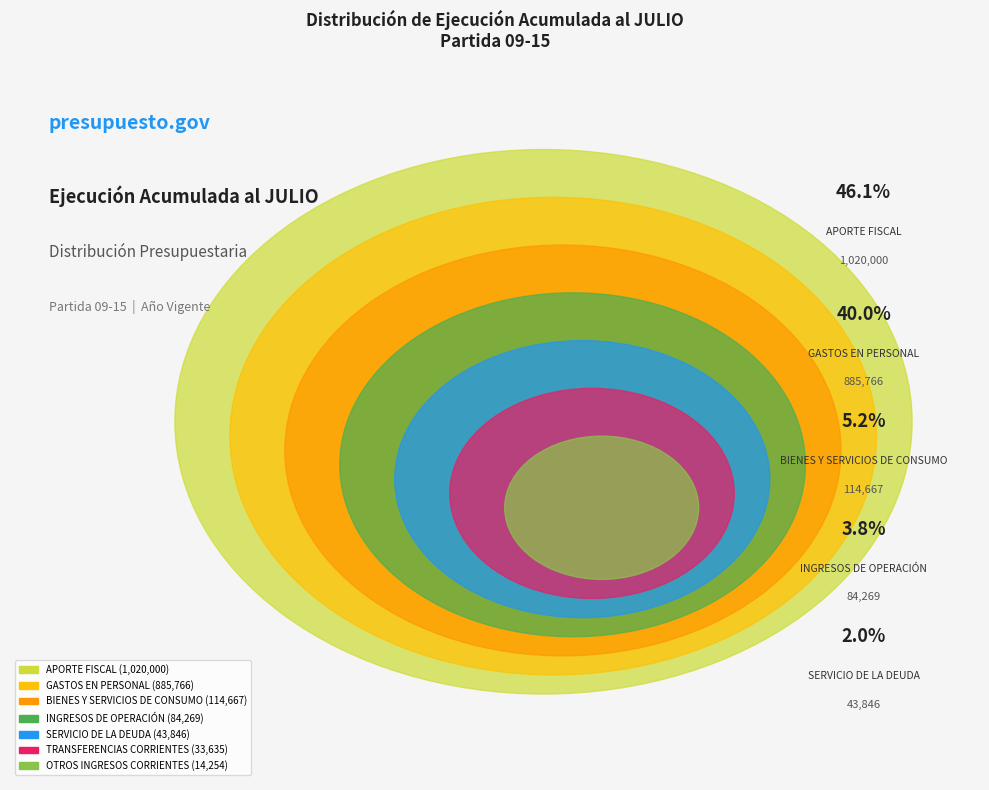

Is SERVICIO DE LA DEUDA the majority of the pie?

No